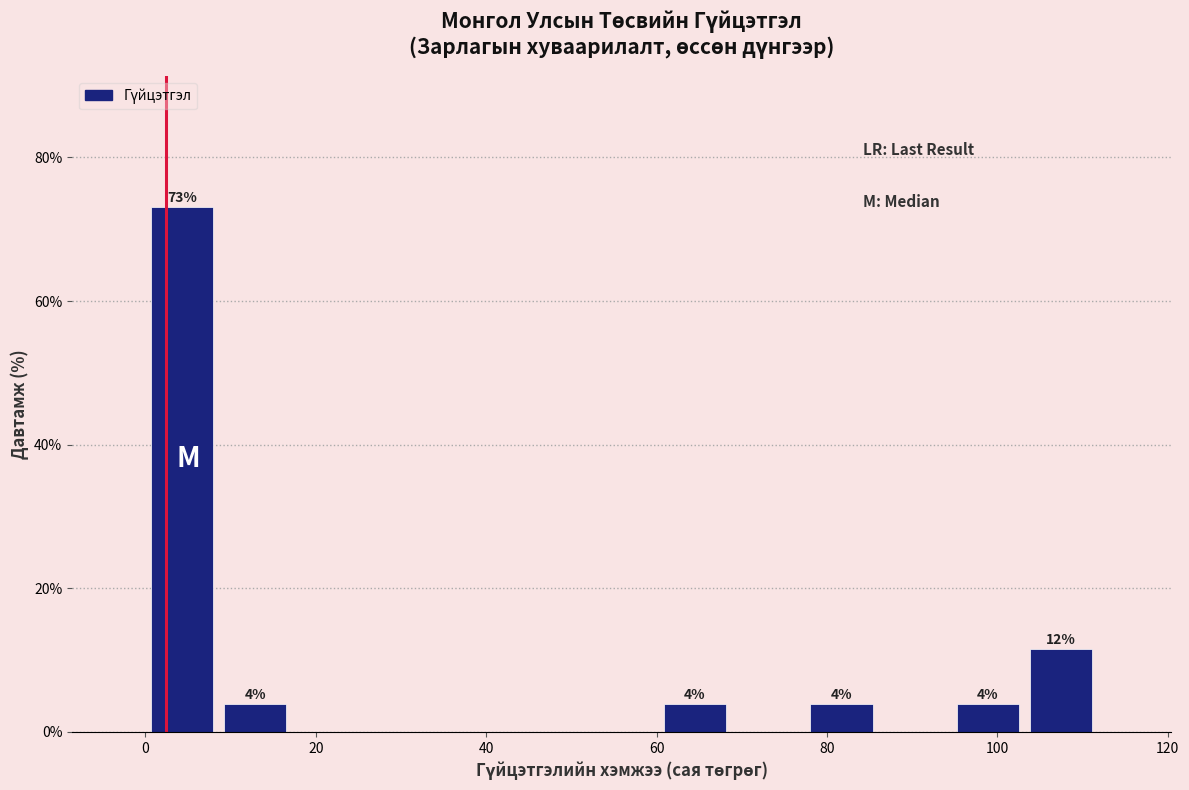

Which range on the x-axis has the tallest bar?

0 to 8